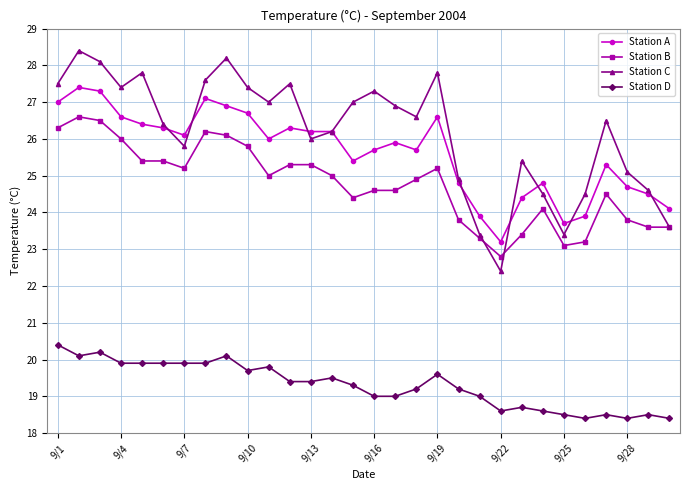

Reading left to right, list all the values displayed in this chart.

Station A: 27.0	27.4	27.3	26.6	26.4	26.3	26.1	27.1	26.9	26.7	26.0	26.3	26.2	26.2	25.4	25.7	25.9	25.7	26.6	24.8	23.9	23.2	24.4	24.8	23.7	23.9	25.3	24.7	24.5	24.1
Station B: 26.3	26.6	26.5	26.0	25.4	25.4	25.2	26.2	26.1	25.8	25.0	25.3	25.3	25.0	24.4	24.6	24.6	24.9	25.2	23.8	23.3	22.8	23.4	24.1	23.1	23.2	24.5	23.8	23.6	23.6
Station C: 27.5	28.4	28.1	27.4	27.8	26.4	25.8	27.6	28.2	27.4	27.0	27.5	26.0	26.2	27.0	27.3	26.9	26.6	27.8	24.9	23.4	22.4	25.4	24.5	23.4	24.5	26.5	25.1	24.6	23.6
Station D: 20.4	20.1	20.2	19.9	19.9	19.9	19.9	19.9	20.1	19.7	19.8	19.4	19.4	19.5	19.3	19.0	19.0	19.2	19.6	19.2	19.0	18.6	18.7	18.6	18.5	18.4	18.5	18.4	18.5	18.4